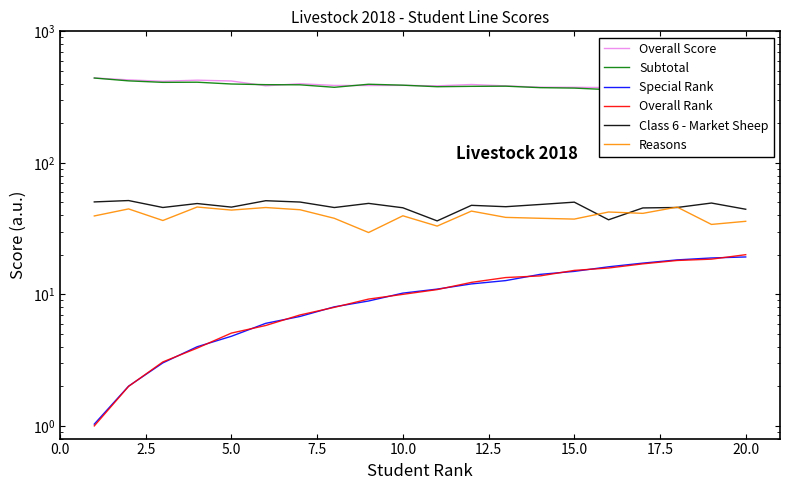

After their last crossing, which series has the higher values: Class 6 - Market Sheep or Reasons?

Class 6 - Market Sheep